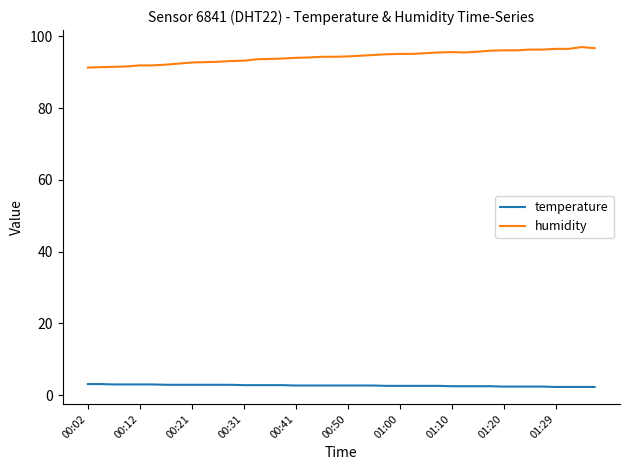

True or false: humidity and temperature cross at least once.

False